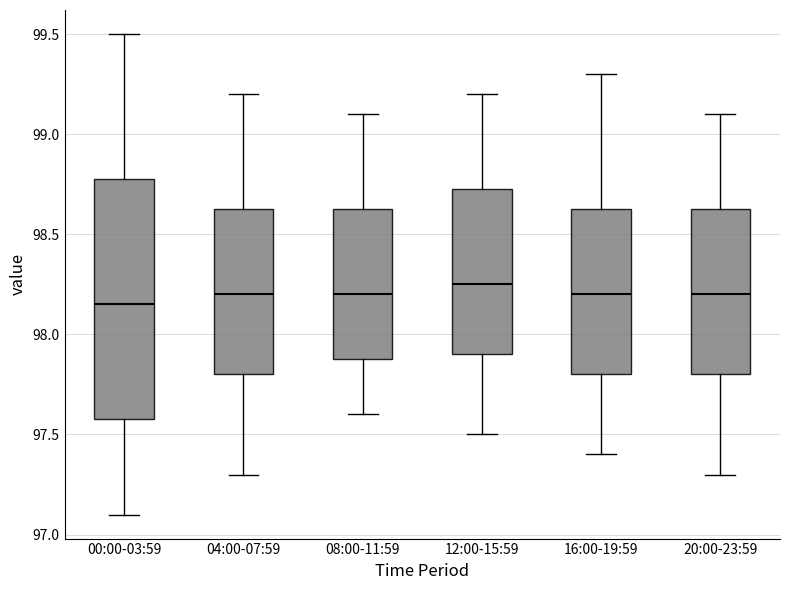

Reading left to right, read every box against the y-axis: the position of its median line, the range the box covers, and the ends of its whiskers. The values are not printed on the chart, so give them approximately, as read against the axis.

00:00-03:59: median 98.15, box 97.60 to 98.80, whiskers 97.10 to 99.50
04:00-07:59: median 98.20, box 97.80 to 98.65, whiskers 97.30 to 99.20
08:00-11:59: median 98.20, box 97.90 to 98.65, whiskers 97.60 to 99.10
12:00-15:59: median 98.25, box 97.90 to 98.75, whiskers 97.50 to 99.20
16:00-19:59: median 98.20, box 97.80 to 98.65, whiskers 97.40 to 99.30
20:00-23:59: median 98.20, box 97.80 to 98.65, whiskers 97.30 to 99.10